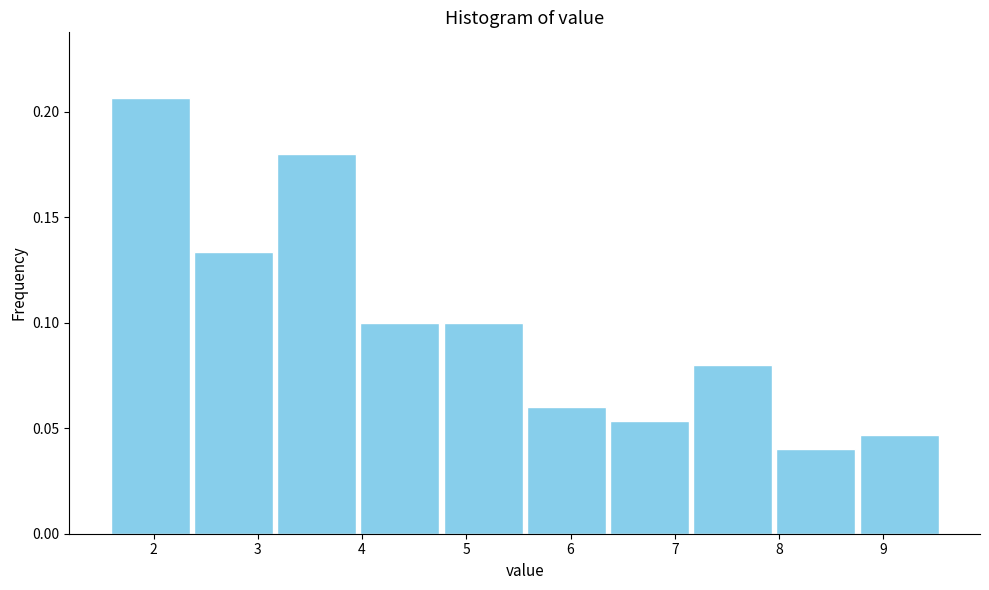

Reading left to right, transcribe this chart: for each bar, give the range it covers on the x-axis and its height. Neither the bar edges nor the heights are printed on the chart, so give them approximately, as read against the axes.

1.6 to 2.4: 0.205
2.4 to 3.2: 0.135
3.2 to 4.0: 0.180
4.0 to 4.8: 0.100
4.8 to 5.6: 0.100
5.6 to 6.4: 0.060
6.4 to 7.2: 0.055
7.2 to 8.0: 0.080
8.0 to 8.8: 0.040
8.8 to 9.6: 0.045